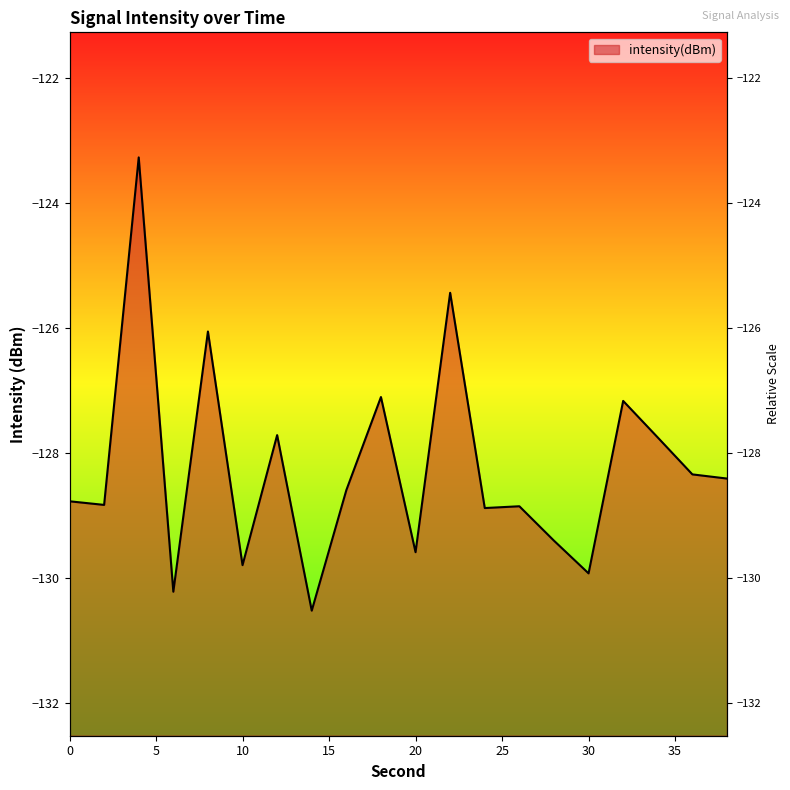

What is the value of the 4th point from the left?

-130.2